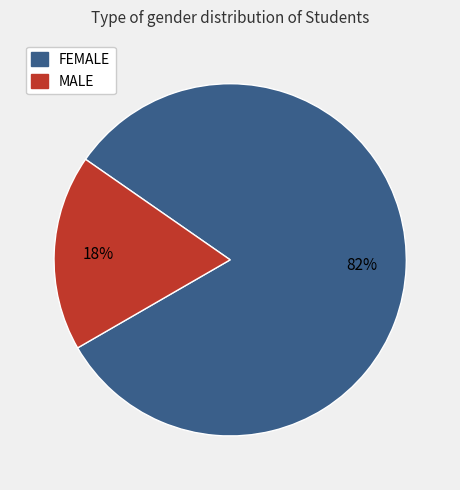

To the nearest percent, what is the combined percentage of FEMALE and MALE?

100%